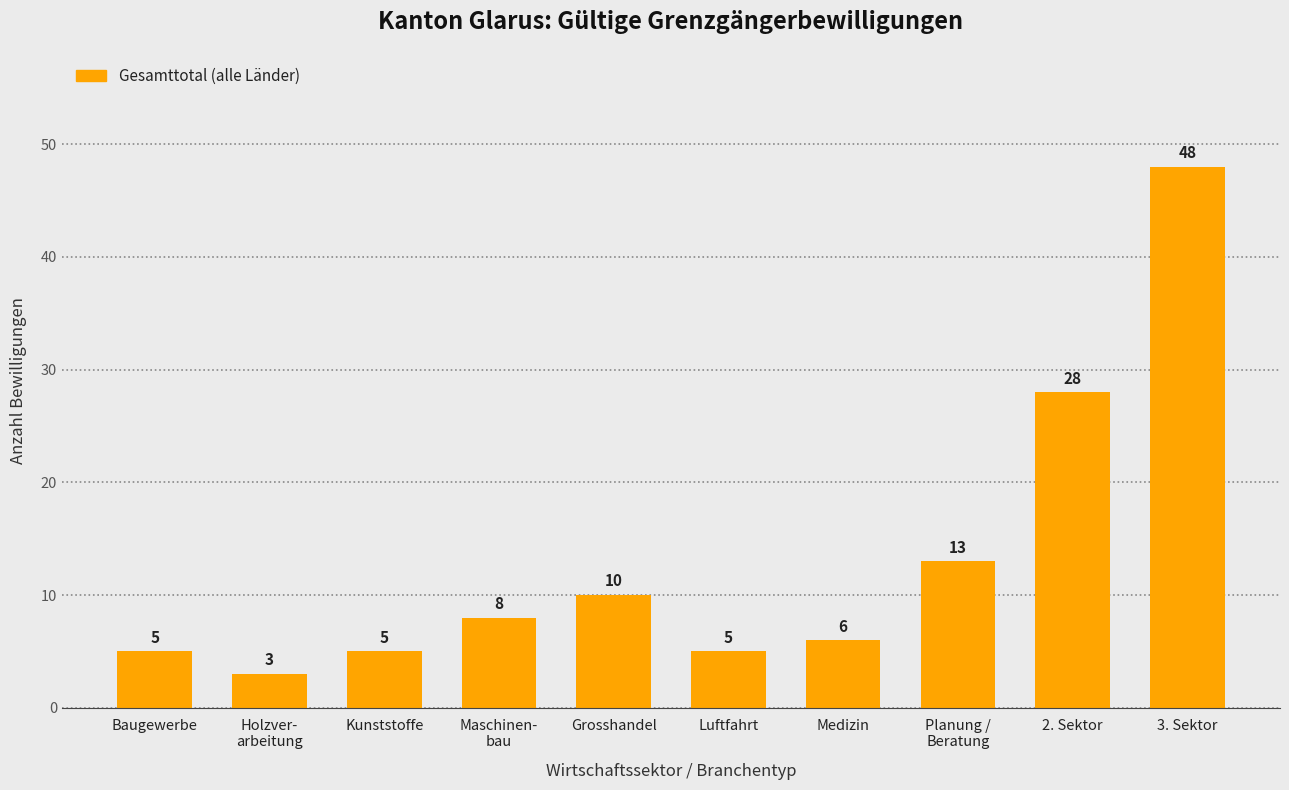

What is the average value?

13